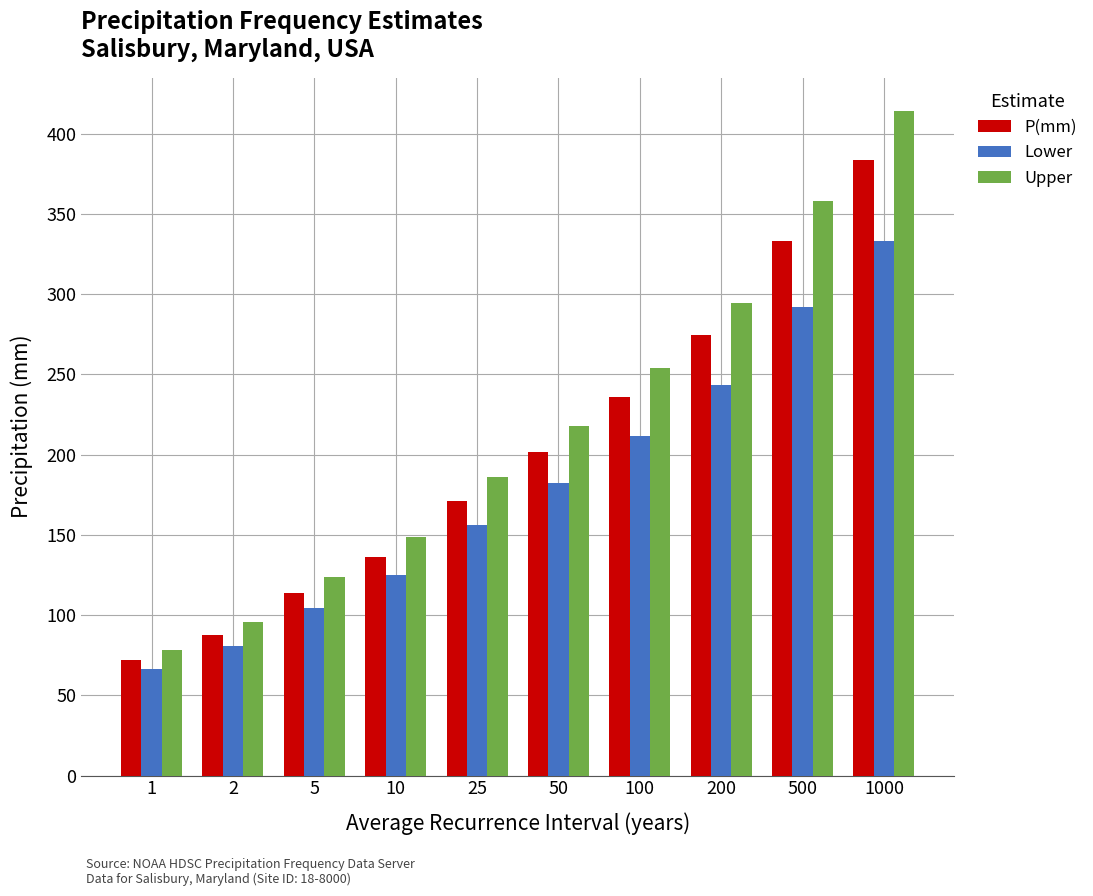

Reading left to right, extract all data points from this chart.

P(mm): 1=71.9	2=87.4	5=113.8	10=136.4	25=171.0	50=201.5	100=235.8	200=274.4	500=332.8	1000=383.6
Lower: 1=66.3	2=80.8	5=104.7	10=125.3	25=156.0	50=182.2	100=211.4	200=243.4	500=292.2	1000=332.8
Upper: 1=78.5	2=95.5	5=124.0	10=148.6	25=185.7	50=218.0	100=254.1	200=294.7	500=358.2	1000=414.1